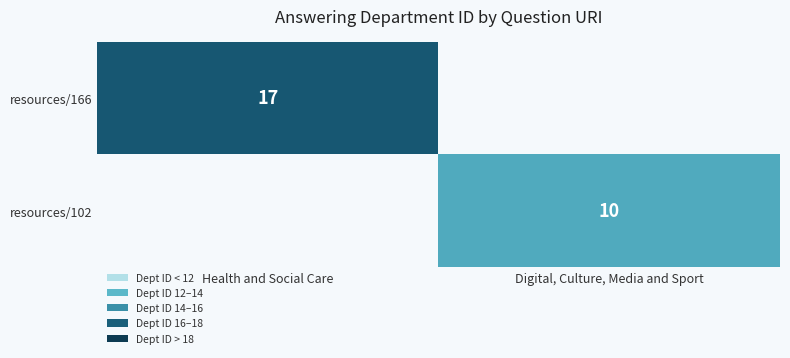

Is the value of resources/102 at Digital, Culture, Media and Sport greater than the value of resources/166 at Health and Social Care?

No